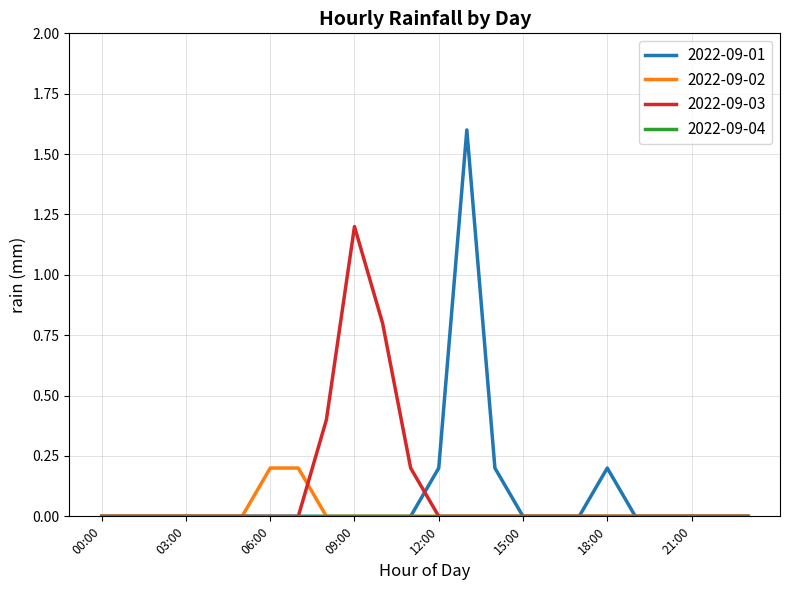

Is the value of 2022-09-02 at 06:00 greater than the value of 2022-09-01 at 00:00?

Yes